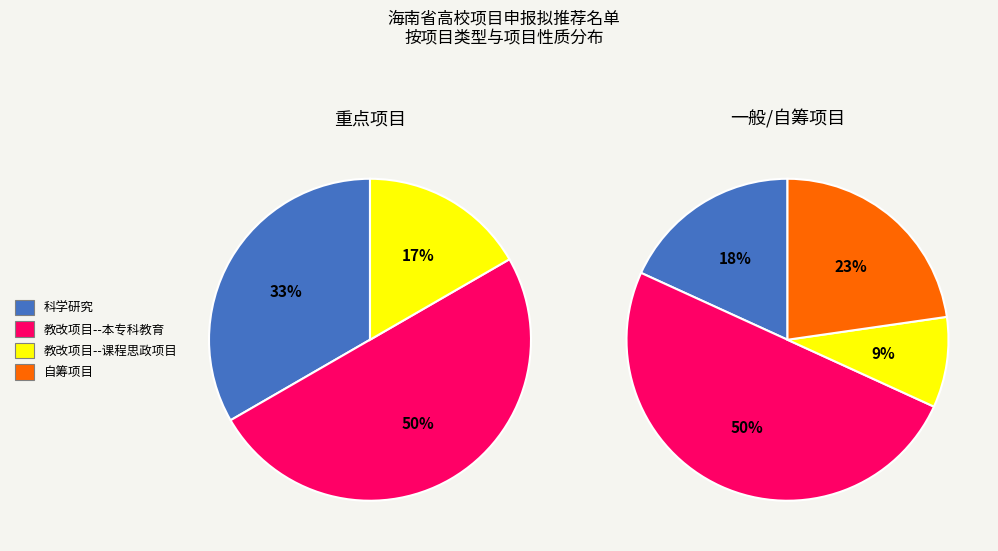

Rank the categories by value from lowest to highest.

教改项目--课程思政项目, 科学研究, 教改项目--本专科教育